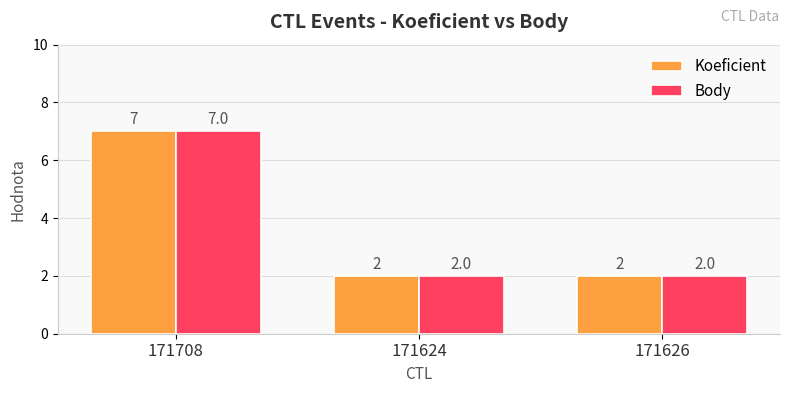

What is the maximum value shown in the chart?

7